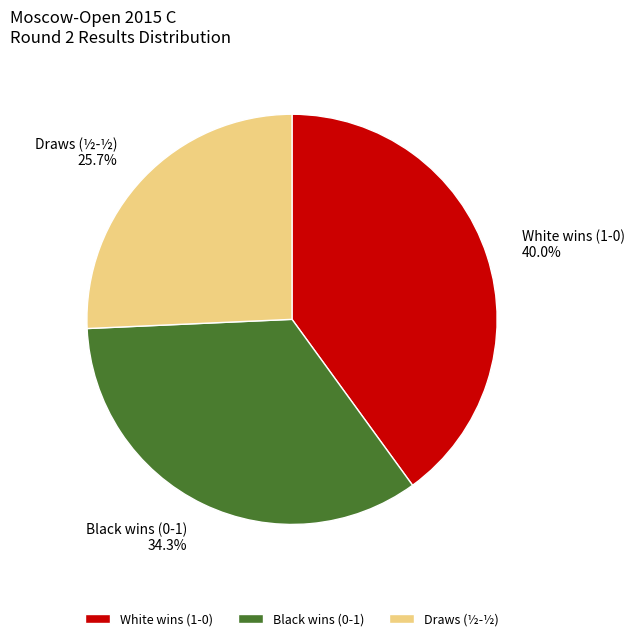

Does White wins (1-0) account for over 50% of the chart?

No